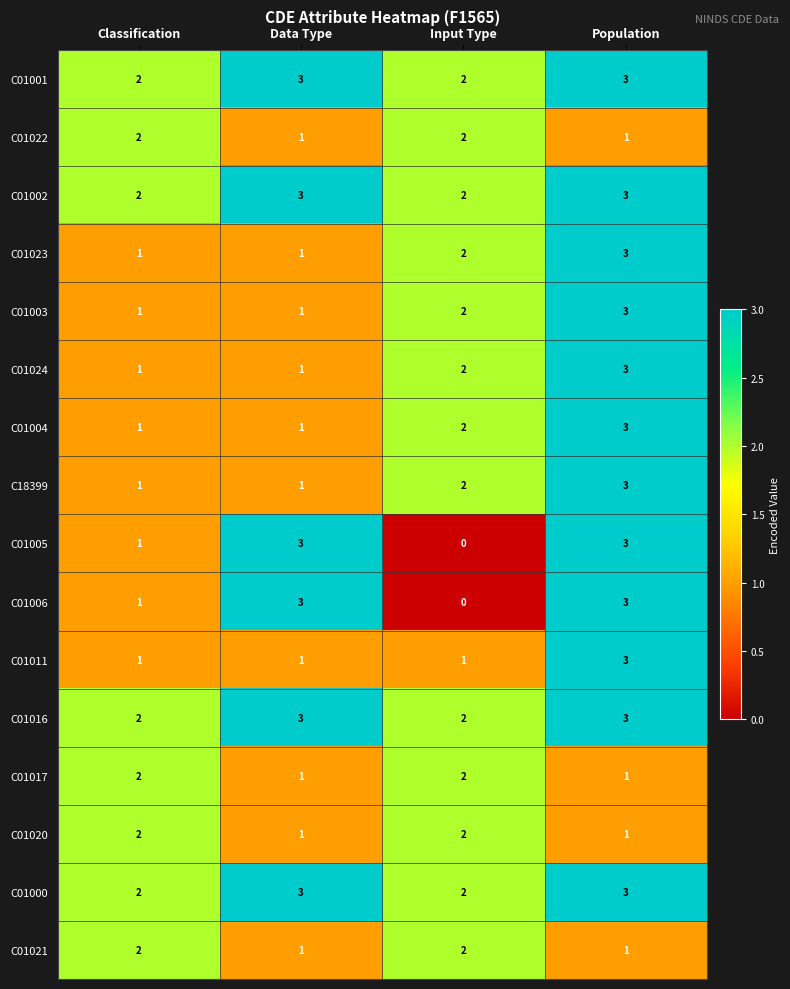

What is the sum of all C01005 values?

7